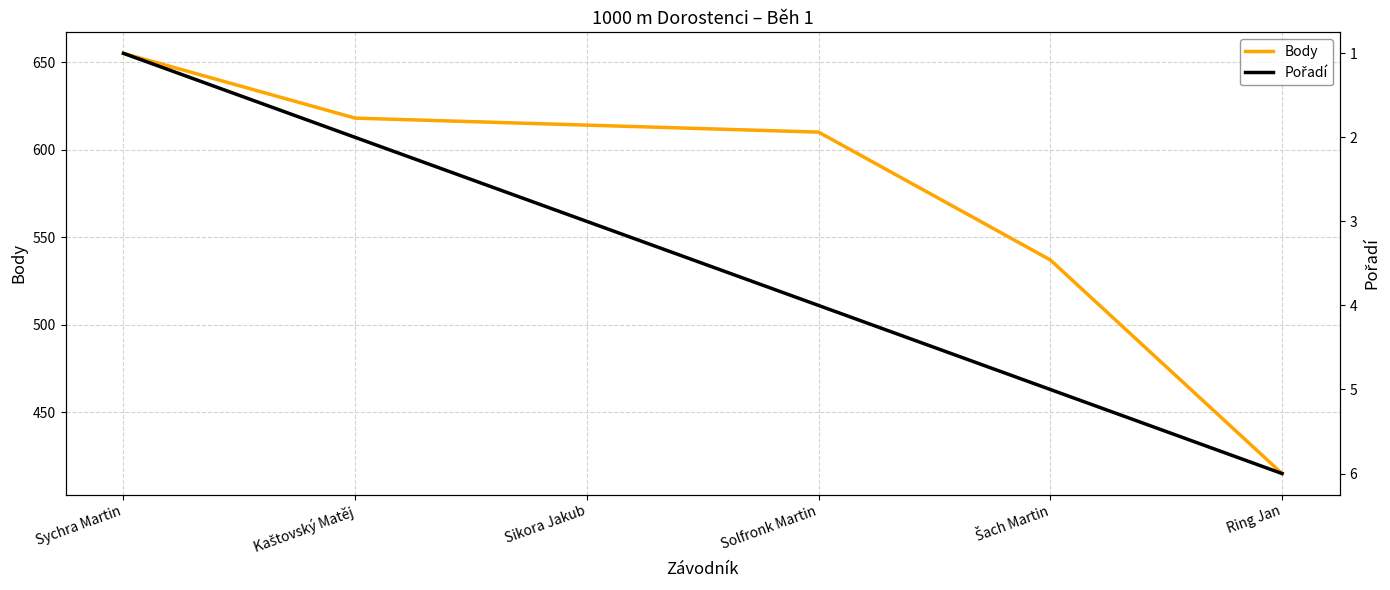

Reading left to right, what are all the values shown in this chart?

Body: Sychra Martin=655	Kaštovský Matěj=618	Sikora Jakub=614	Solfronk Martin=610	Šach Martin=537	Ring Jan=415
Pořadí: Sychra Martin=1	Kaštovský Matěj=2	Sikora Jakub=3	Solfronk Martin=4	Šach Martin=5	Ring Jan=6